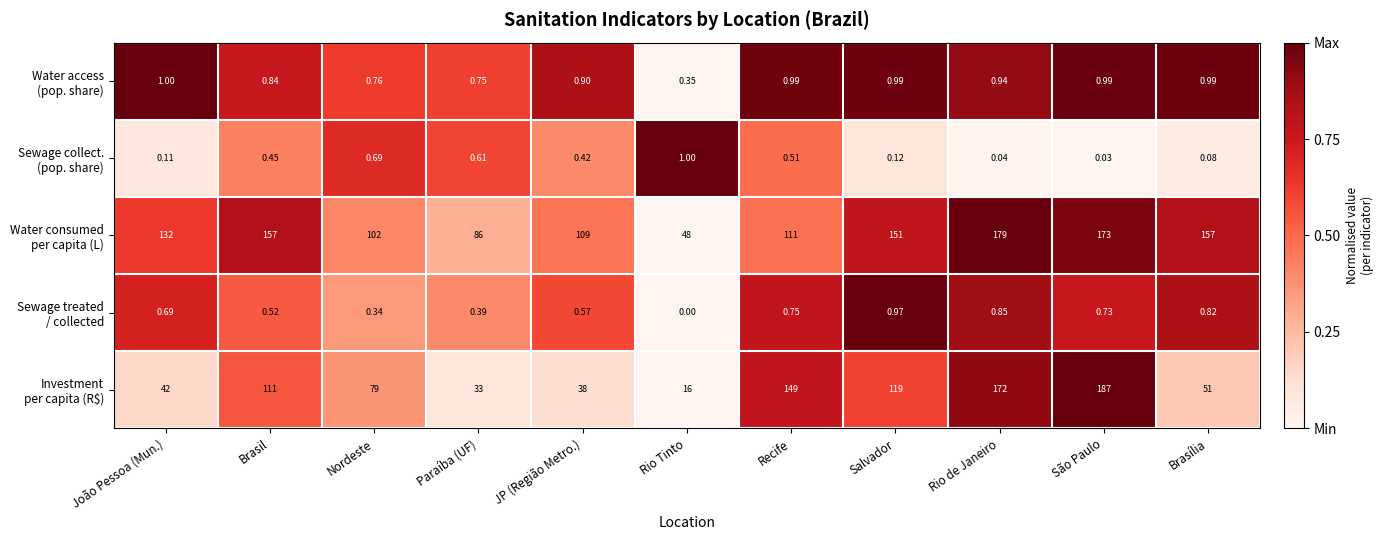

At which category is the sum across all series the highest?

São Paulo